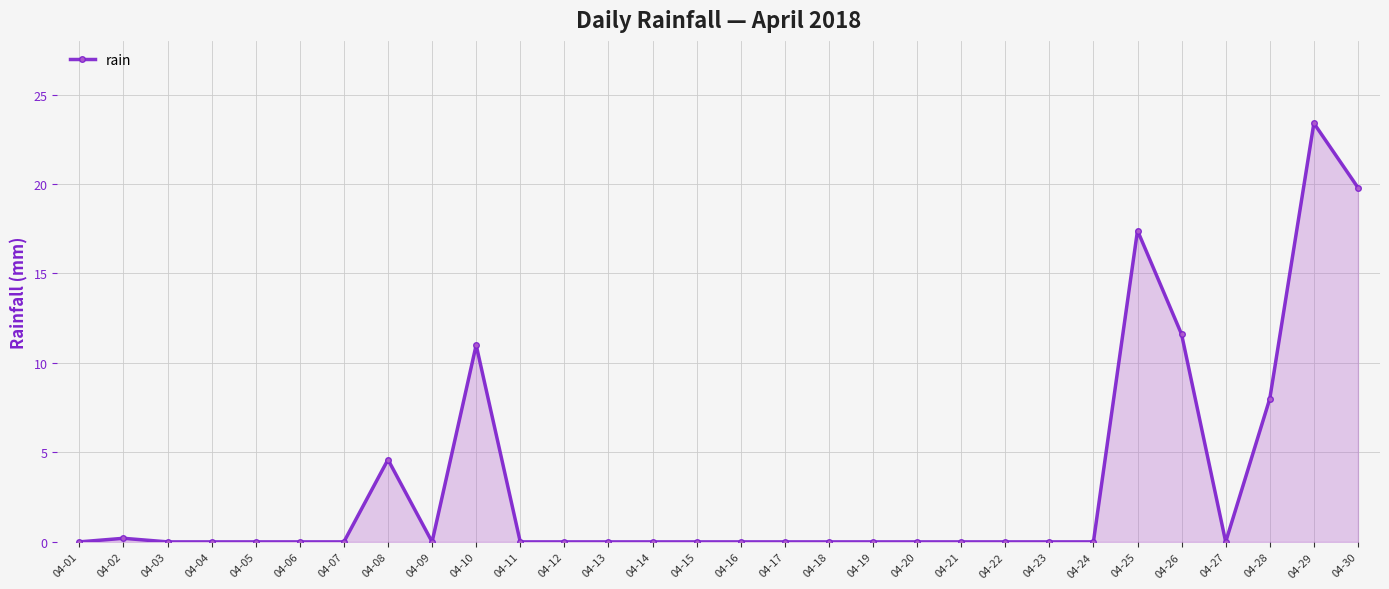

Reading left to right, transcribe all the data shown in this chart.

04-01=0.0	04-02=0.2	04-03=0.0	04-04=0.0	04-05=0.0	04-06=0.0	04-07=0.0	04-08=4.6	04-09=0.0	04-10=11.0	04-11=0.0	04-12=0.0	04-13=0.0	04-14=0.0	04-15=0.0	04-16=0.0	04-17=0.0	04-18=0.0	04-19=0.0	04-20=0.0	04-21=0.0	04-22=0.0	04-23=0.0	04-24=0.0	04-25=17.4	04-26=11.6	04-27=0.0	04-28=8.0	04-29=23.4	04-30=19.8